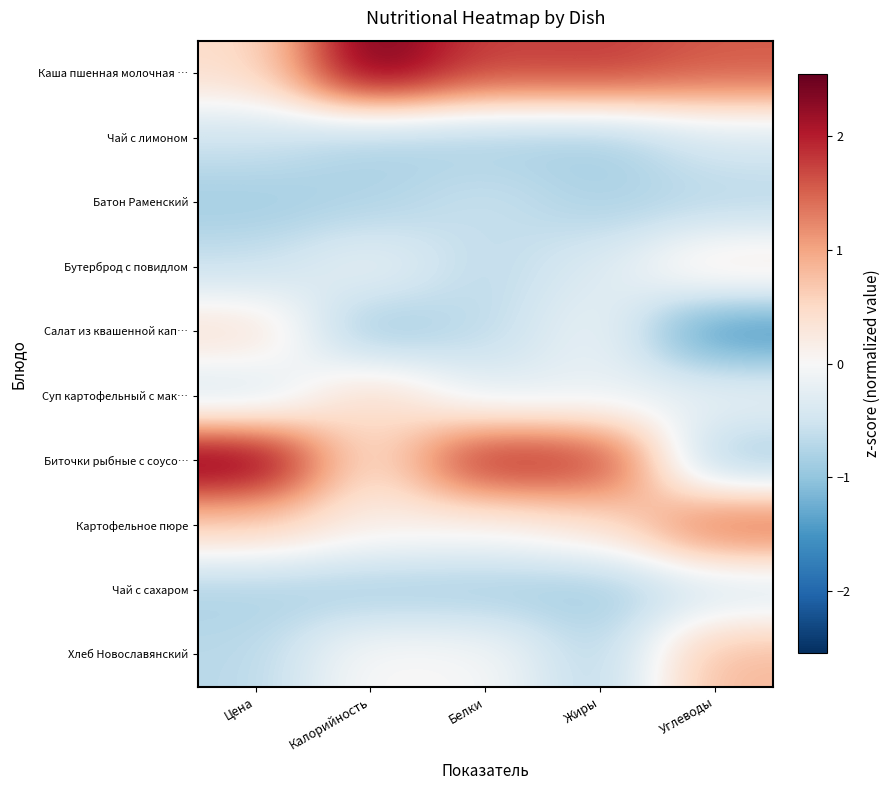

Between Цена and Калорийность, which is larger?

Калорийность